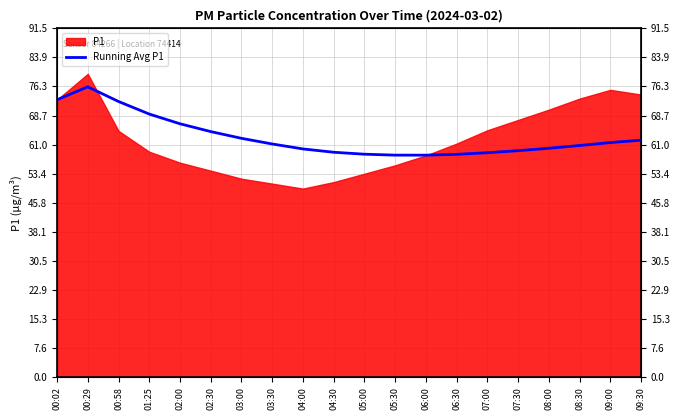

What is the change in value from 00:58 to 02:30?

-7.9